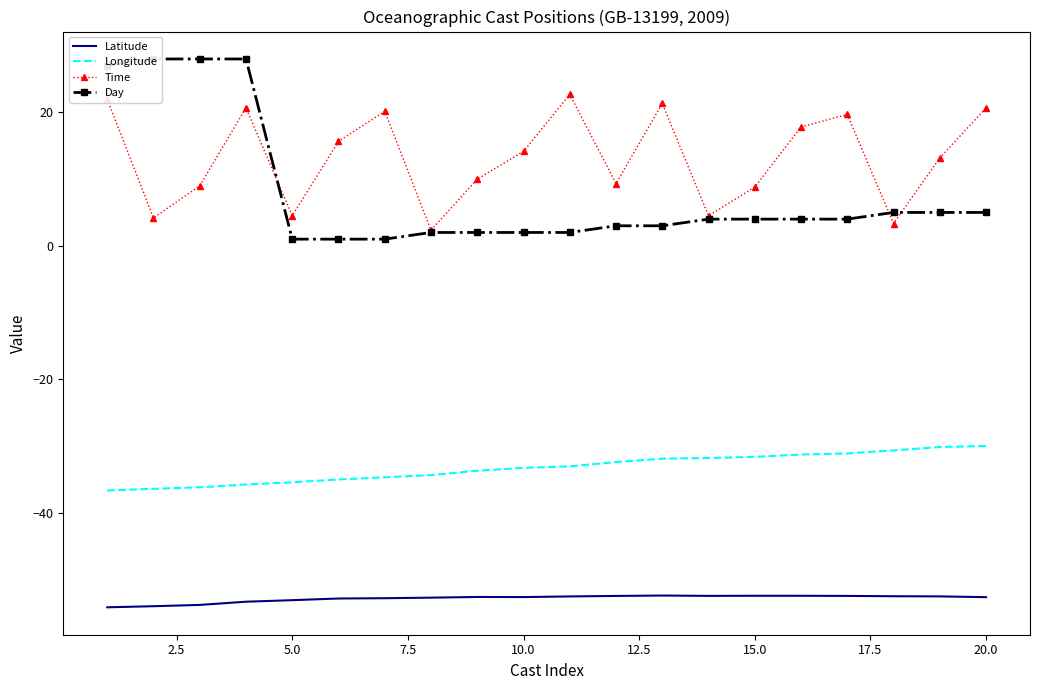

What is the minimum value shown in the chart?

-54.2